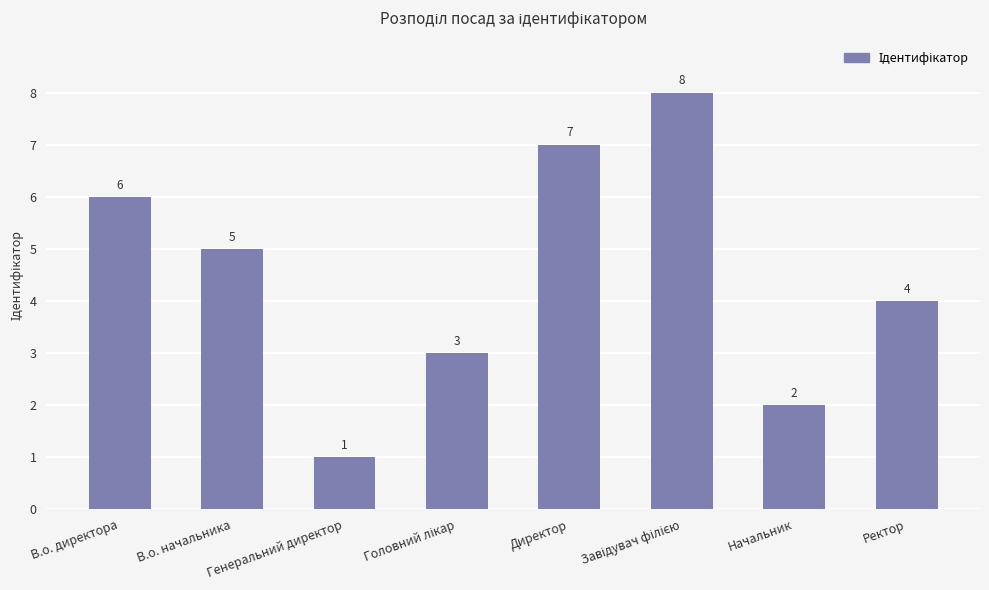

What is the ratio of the value at Начальник to the value at Директор?

0.3